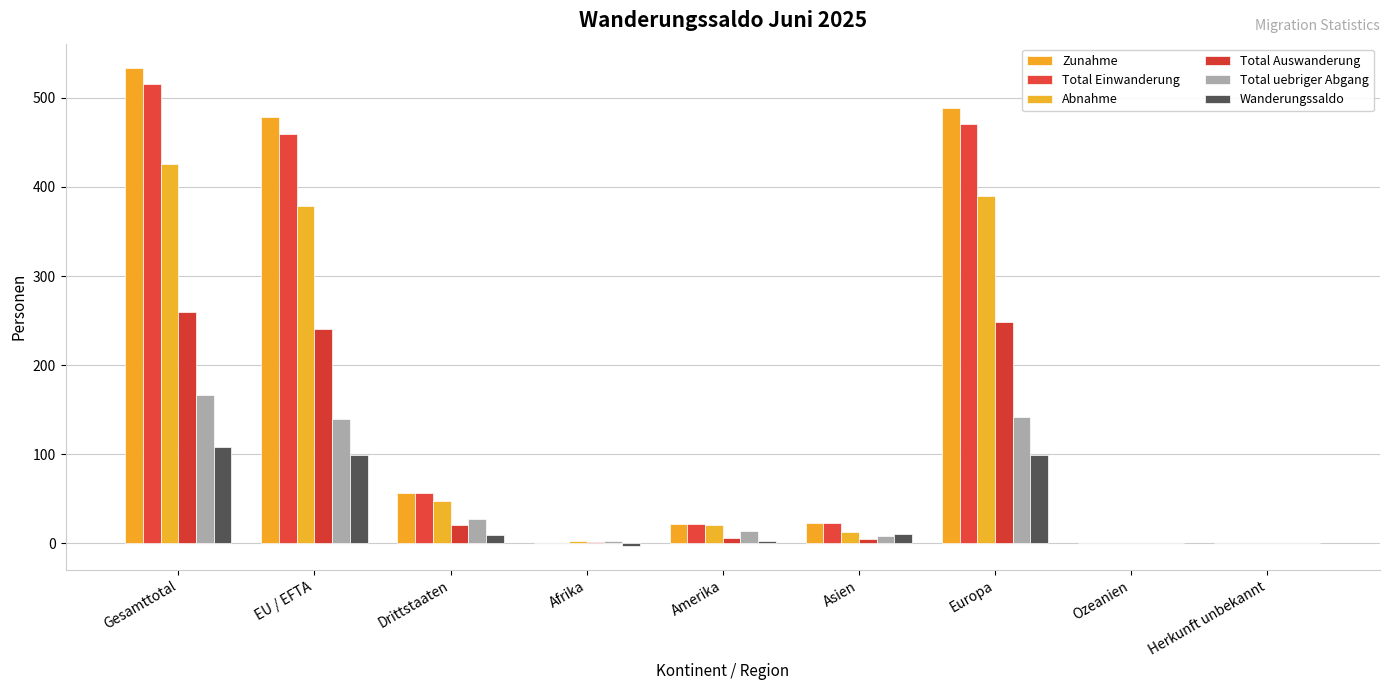

What is the spread (max minus min) of values at Asien?

18